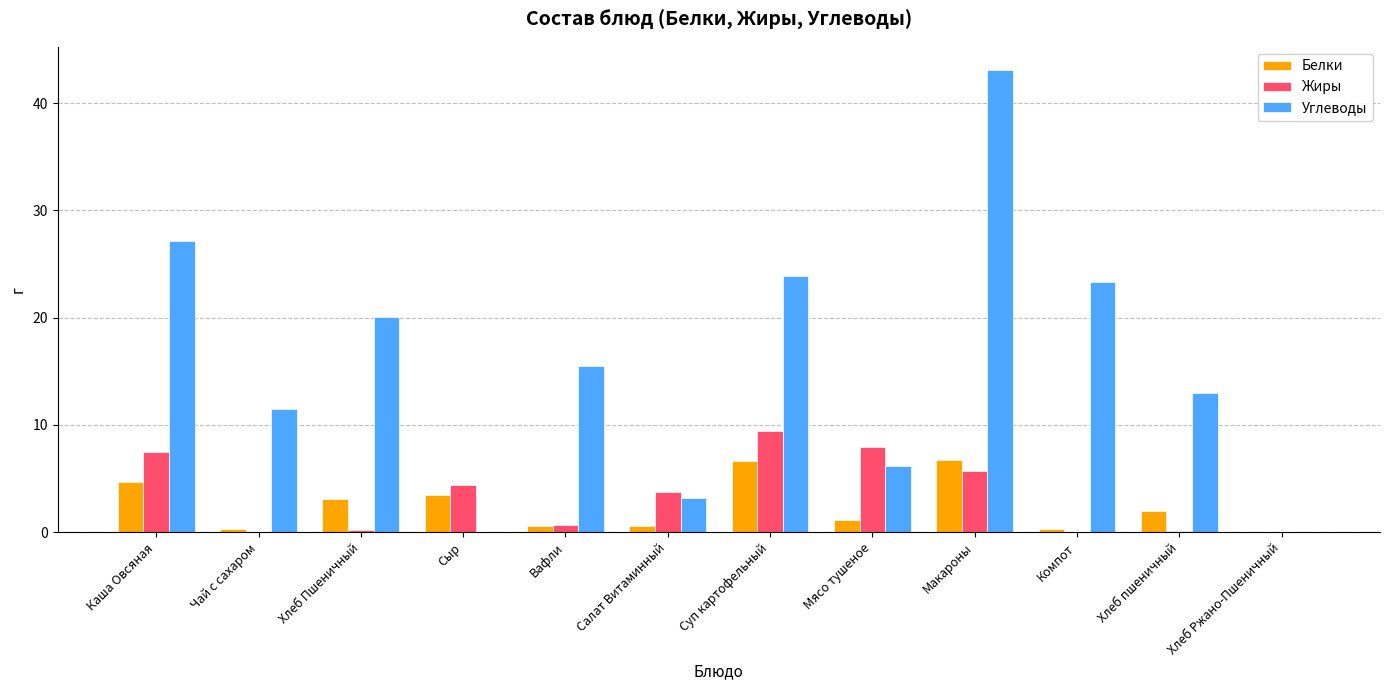

Where does the Углеводы series first go above 15?

Каша Овсяная